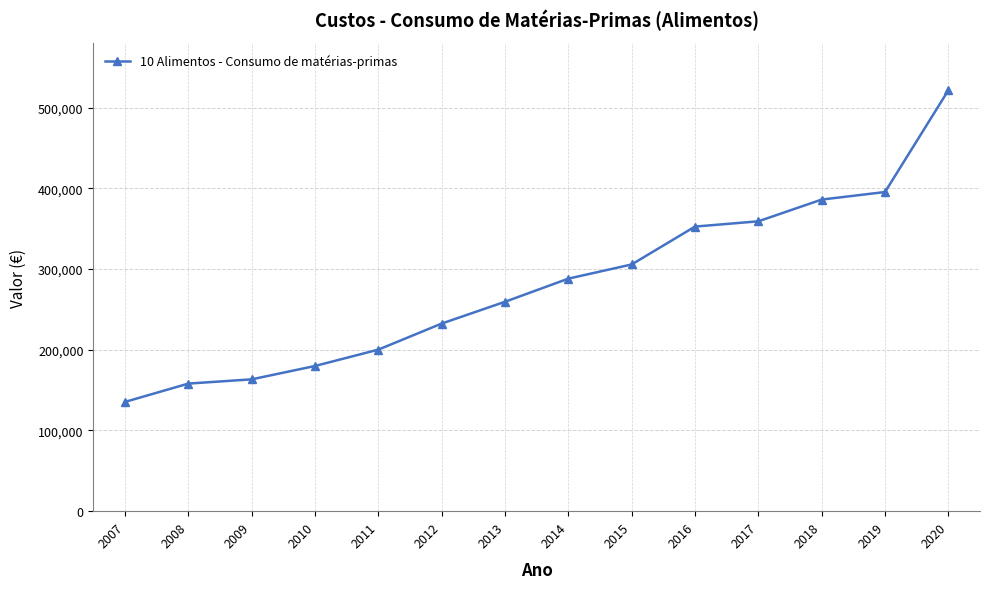

Is it true that the value at 2015 is 305806.9?

True